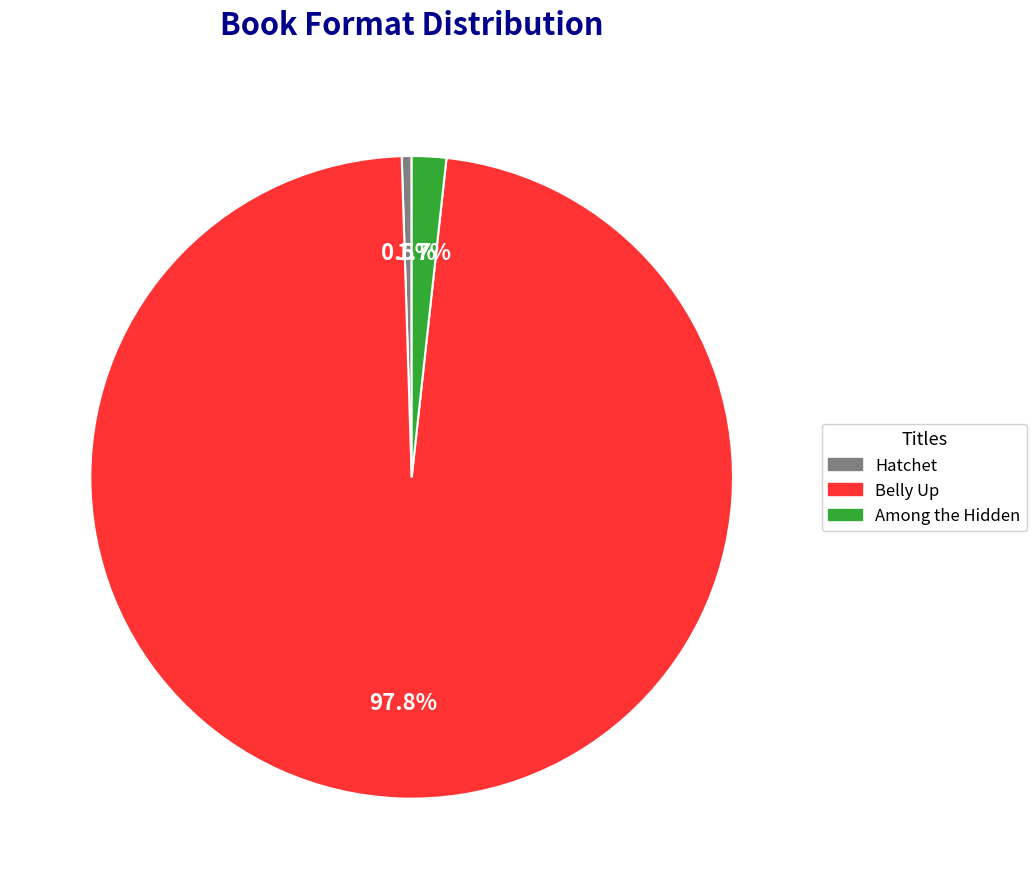

Count the number of slices in the pie.

3